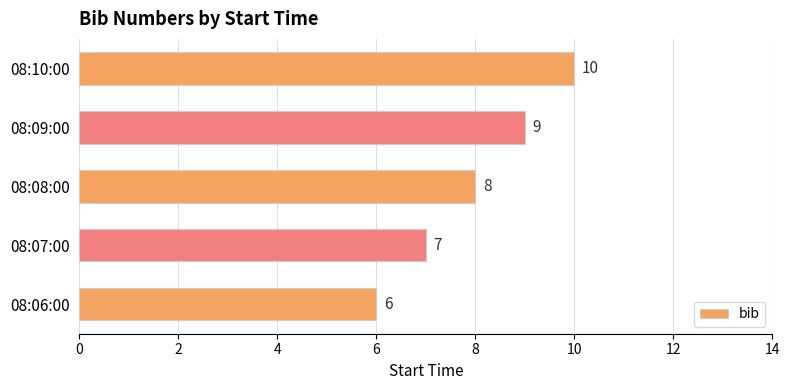

What is the sum of all values?

40